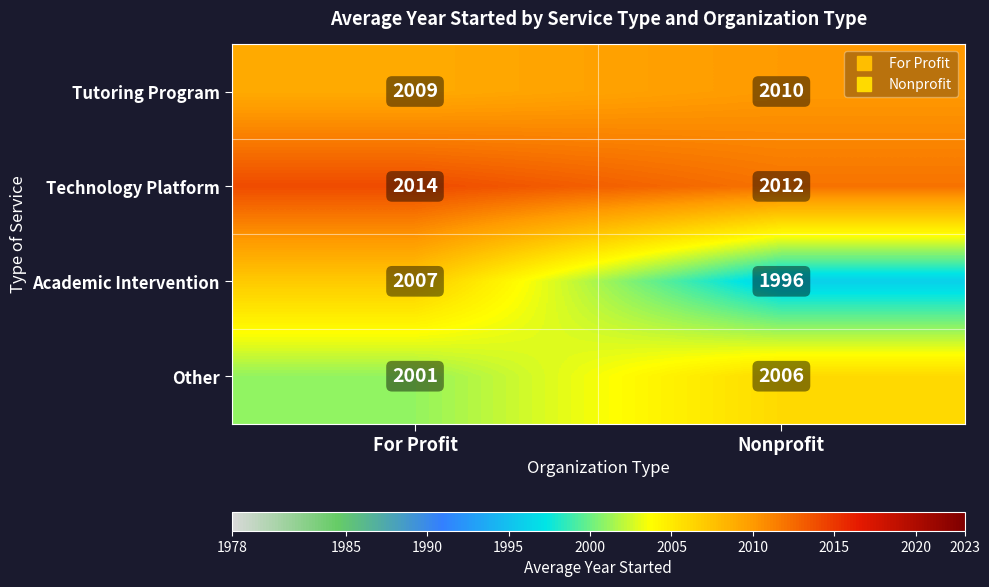

Rank the series by their average value, from lowest to highest.

Academic Intervention, Other, Tutoring Program, Technology Platform